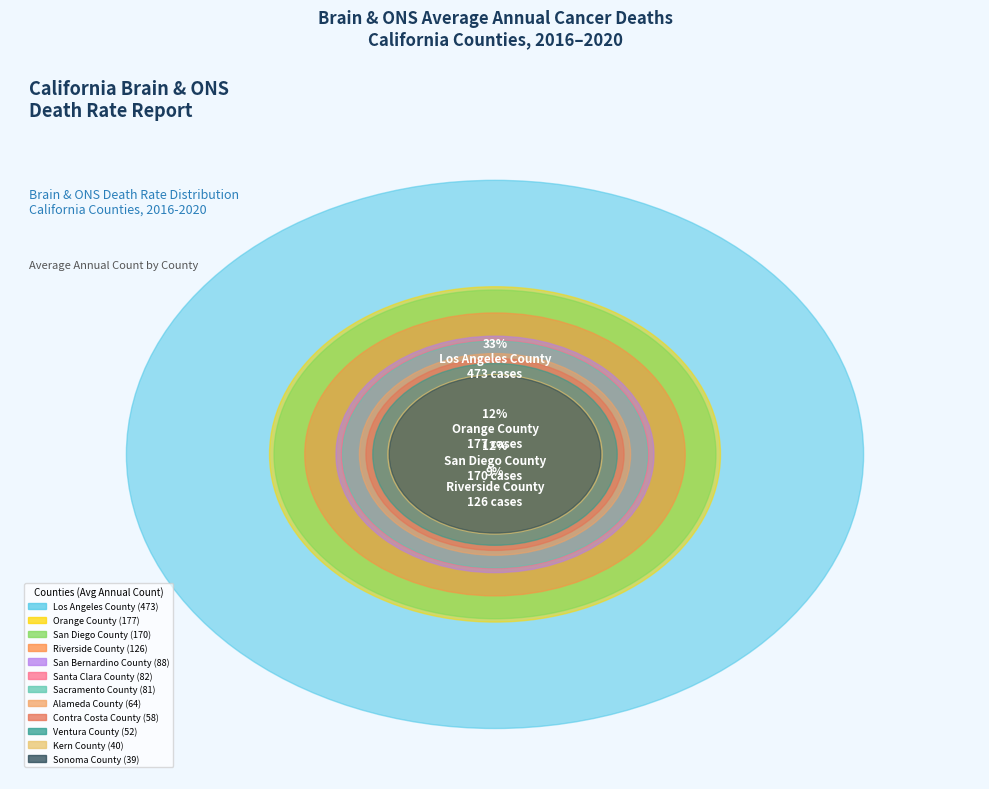

To the nearest percent, what is the combined percentage of Sonoma County and Kern County?

5%